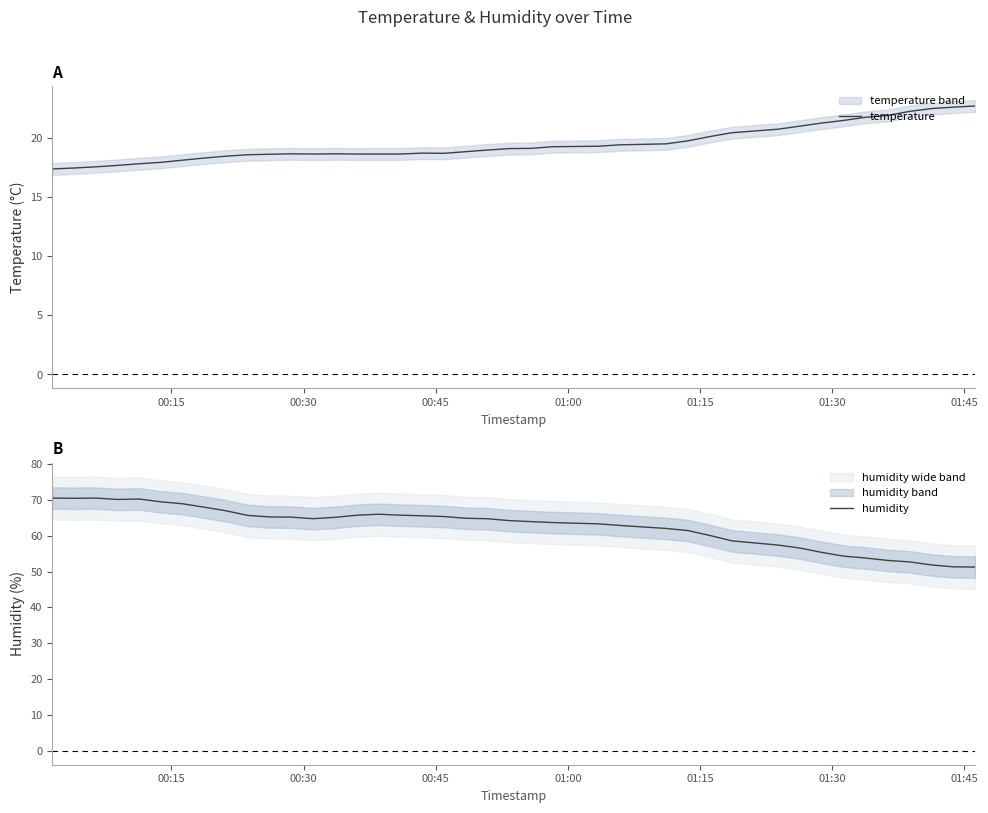

What is the minimum value for temperature?

17.4